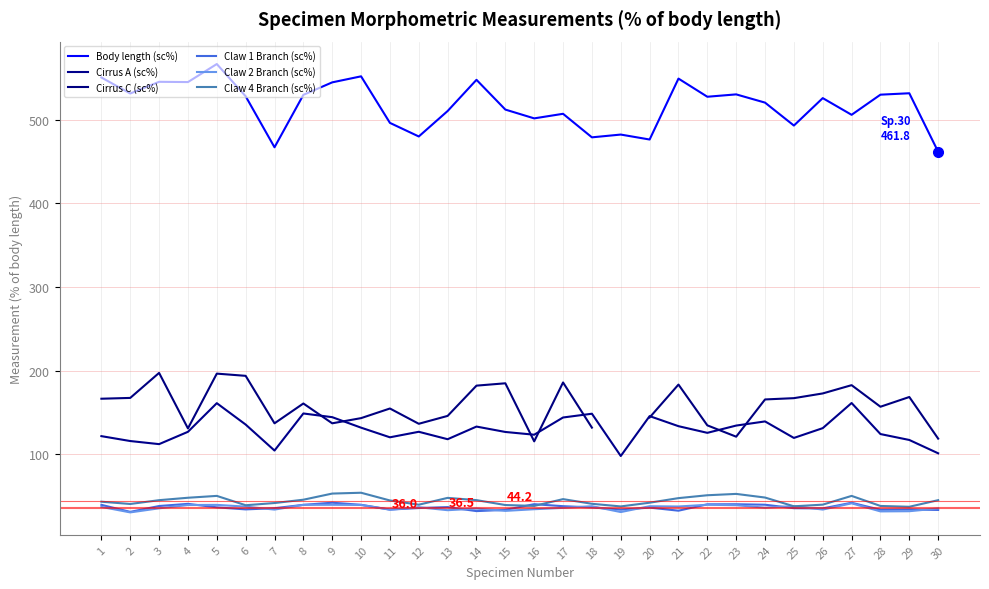

What is the highest value of the Cirrus A (sc%) series?

161.2